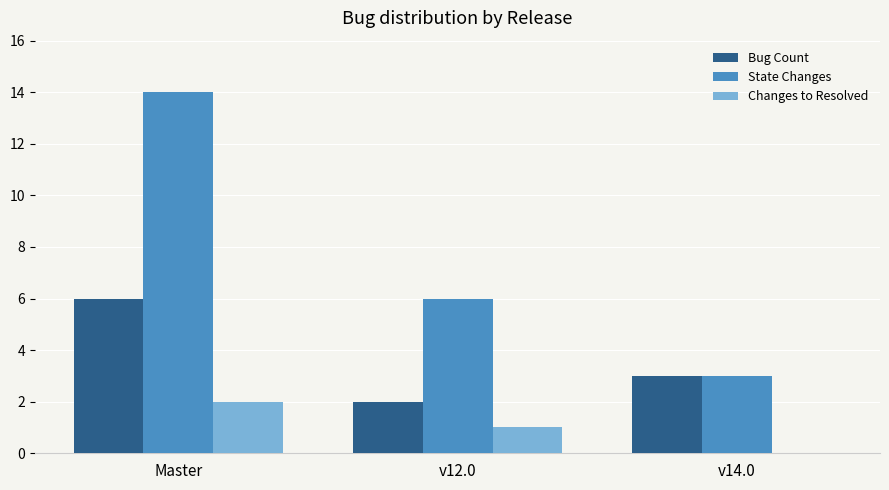

Are the bars grouped side by side (vs. stacked)?

Yes